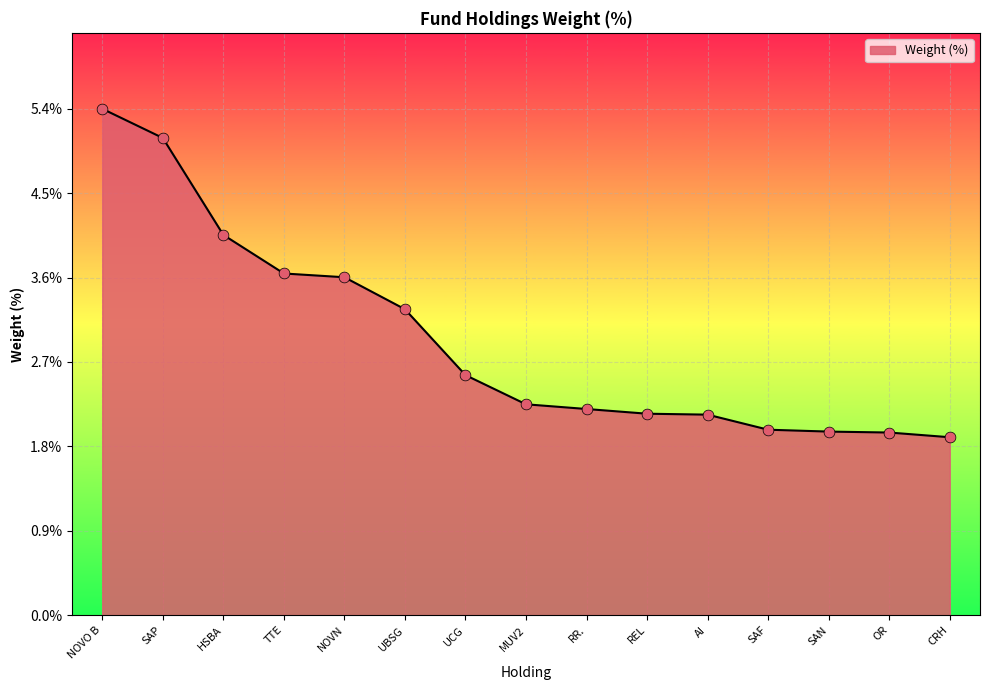

Between SAP and OR, which is larger?

SAP